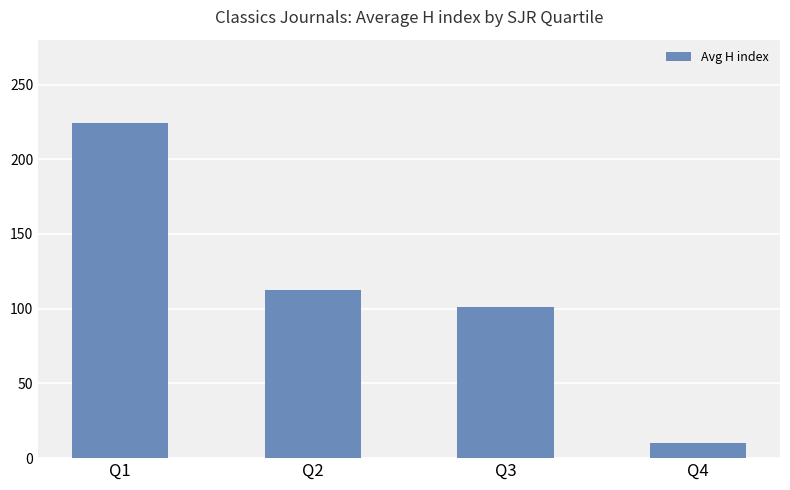

What is the value of the 4th bar from the left?

10.0